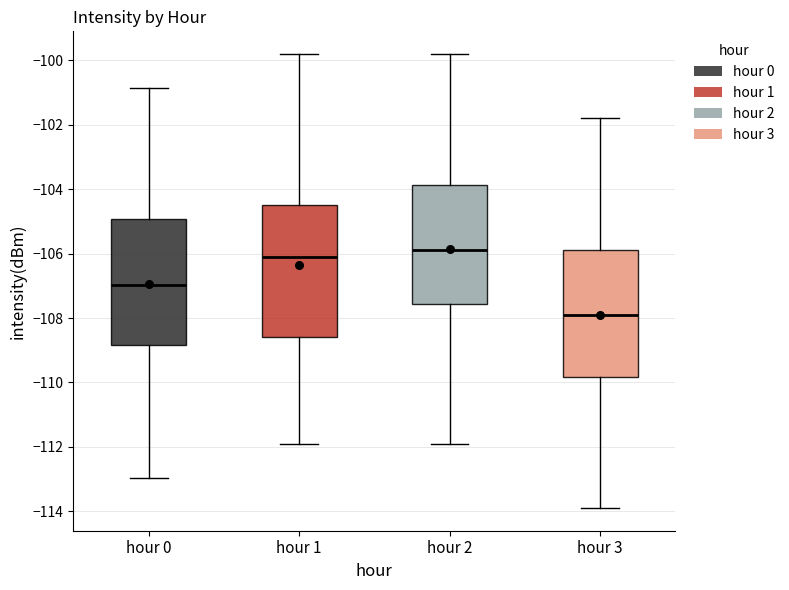

Reading left to right, transcribe this box plot: for each box, give where its median line is, the range the box spans, and where its two whiskers end, as read against the y-axis. The values are not printed on the chart, so give them approximately, as read against the axis.

hour 0: median -107.0, box -108.8 to -105.0, whiskers -113.0 to -100.8
hour 1: median -106.0, box -108.6 to -104.4, whiskers -111.8 to -99.8
hour 2: median -105.8, box -107.6 to -103.8, whiskers -111.8 to -99.8
hour 3: median -107.8, box -109.8 to -105.8, whiskers -113.8 to -101.8